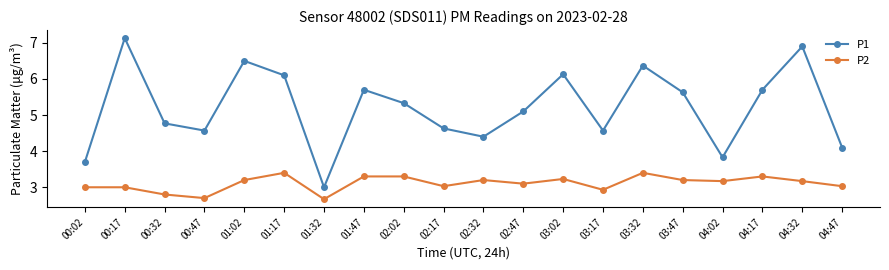

What is the value of the P2 point at the 3rd from the left?

2.8